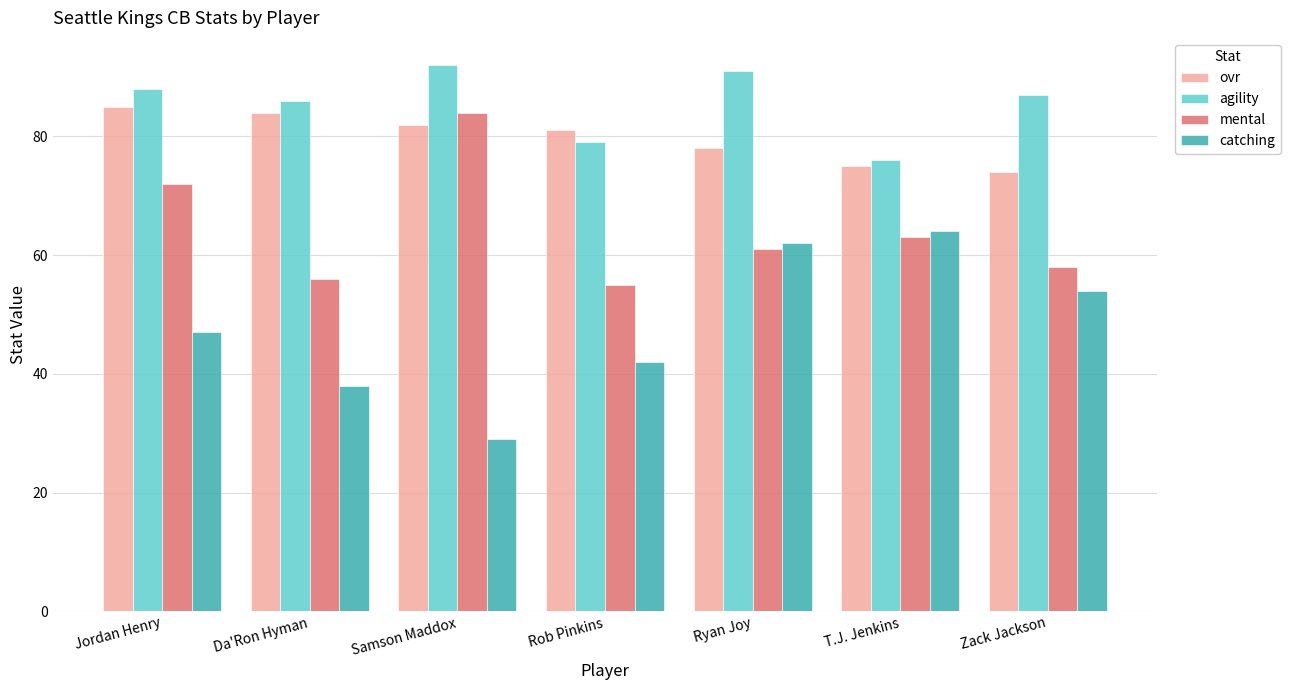

How many bars are there in each group?

4